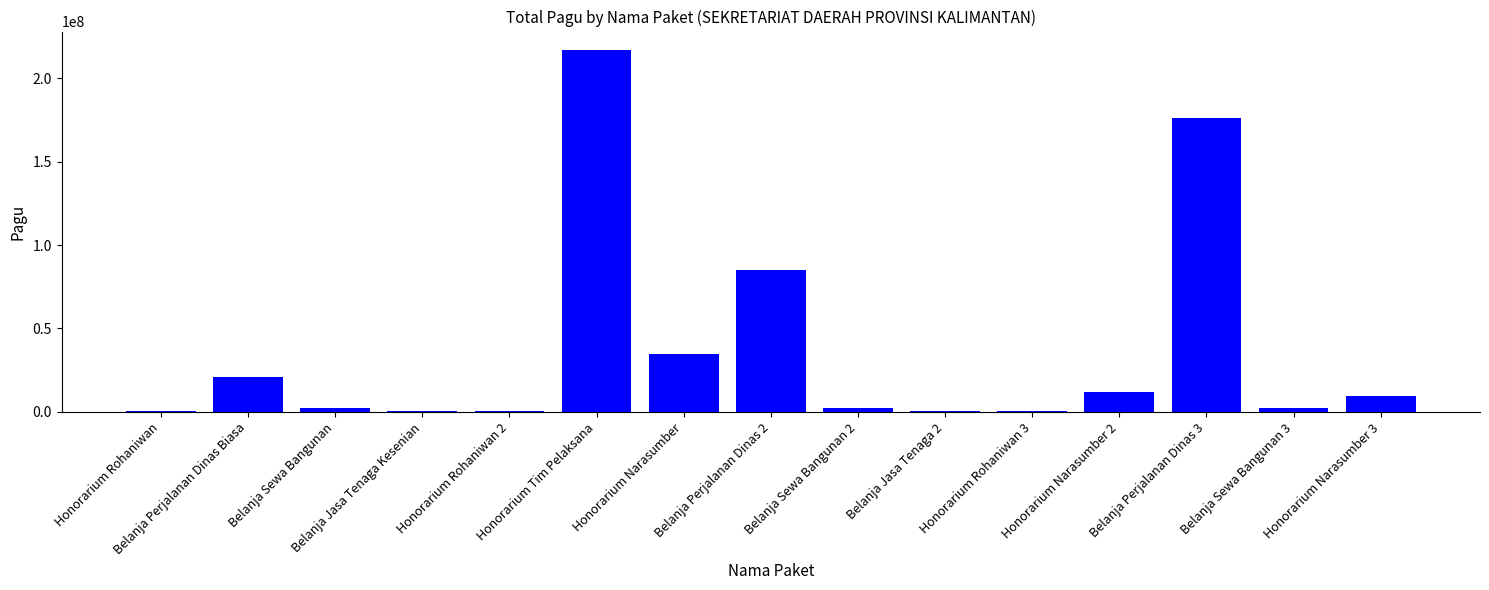

What is the ratio of the value at Belanja Jasa Tenaga 2 to the value at Belanja Sewa Bangunan?

0.2